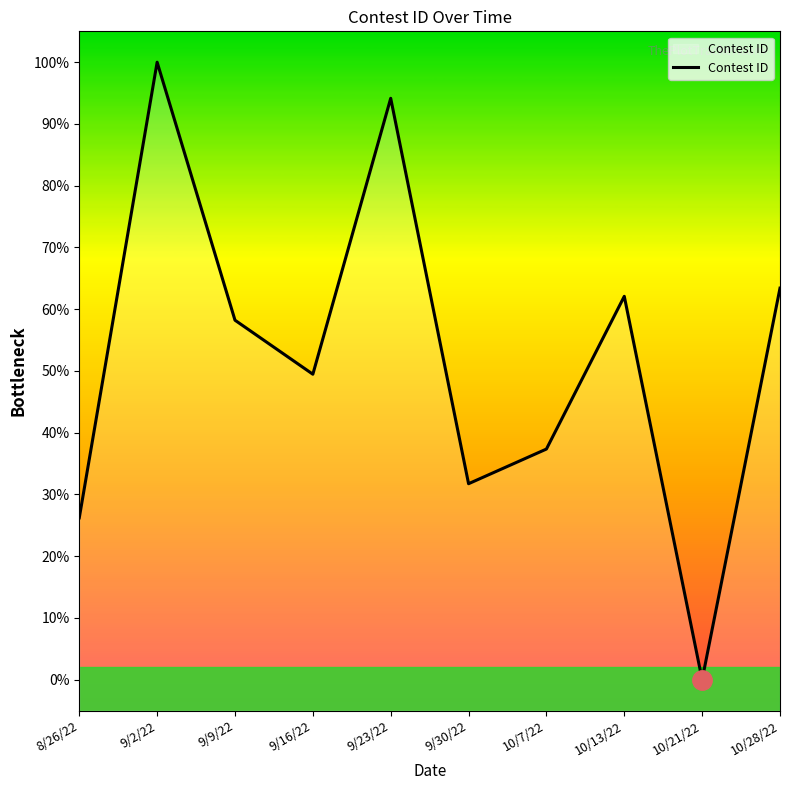

Does the chart display data point markers on the line(s)?

No